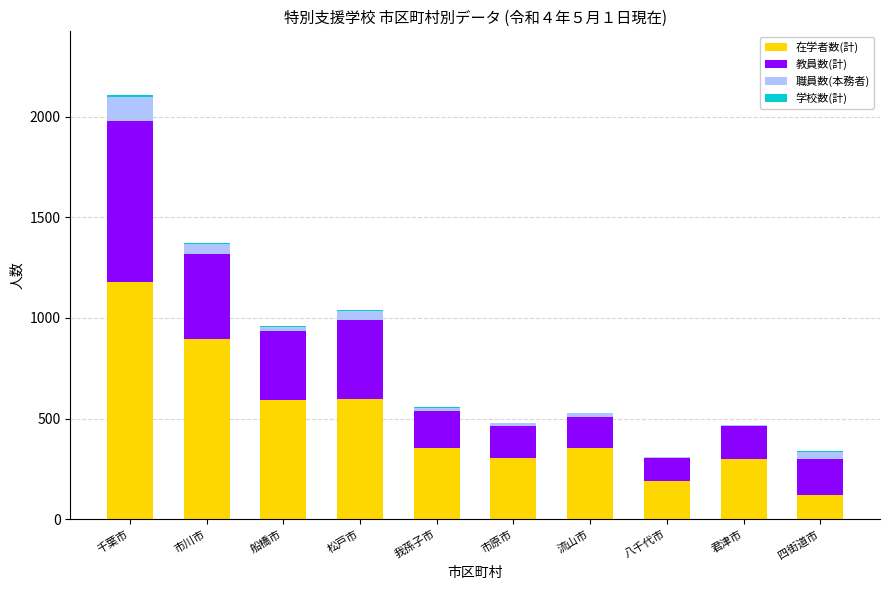

At which category is the sum across all series the highest?

千葉市